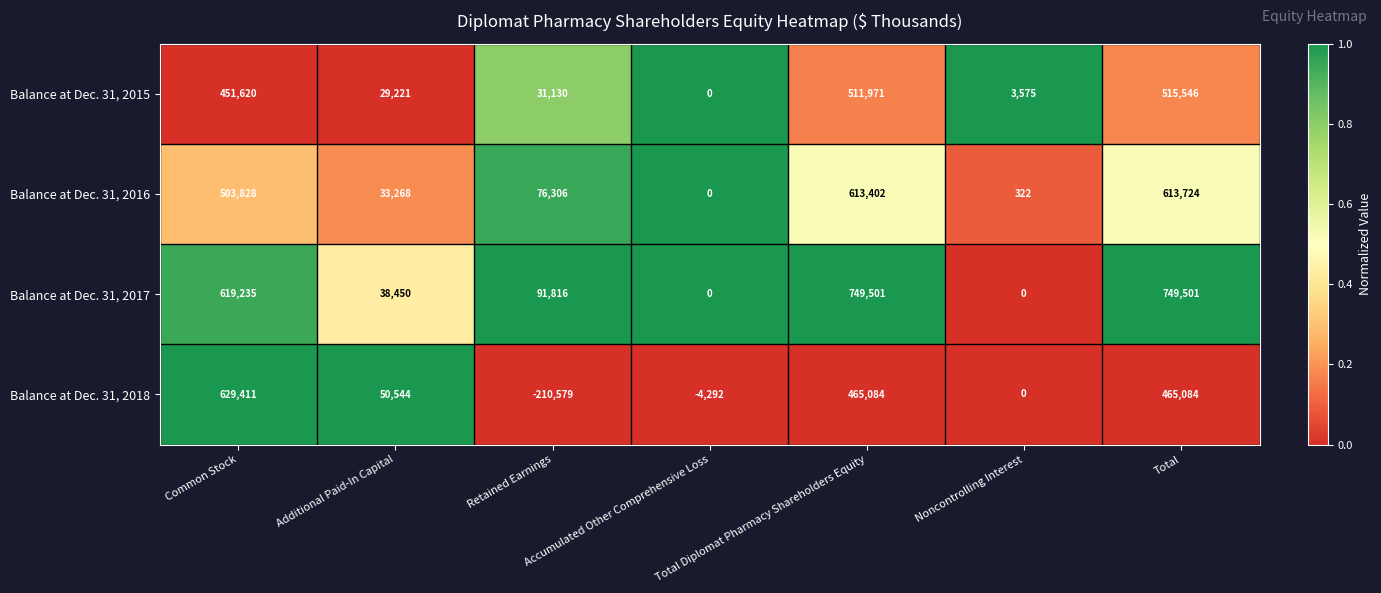

Which series has the widest spread of values?

Balance at Dec. 31, 2018